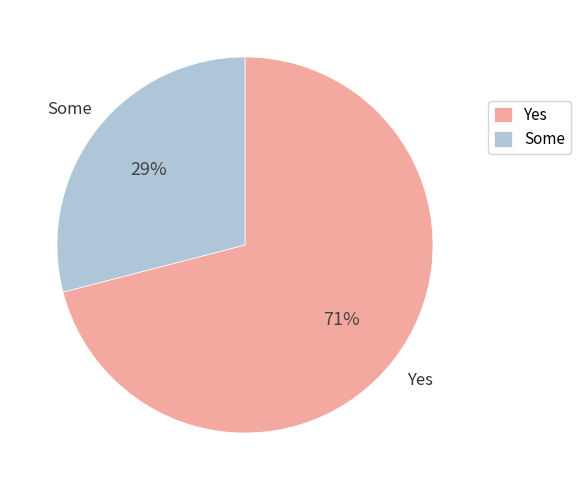

Which slice is the smallest?

Some